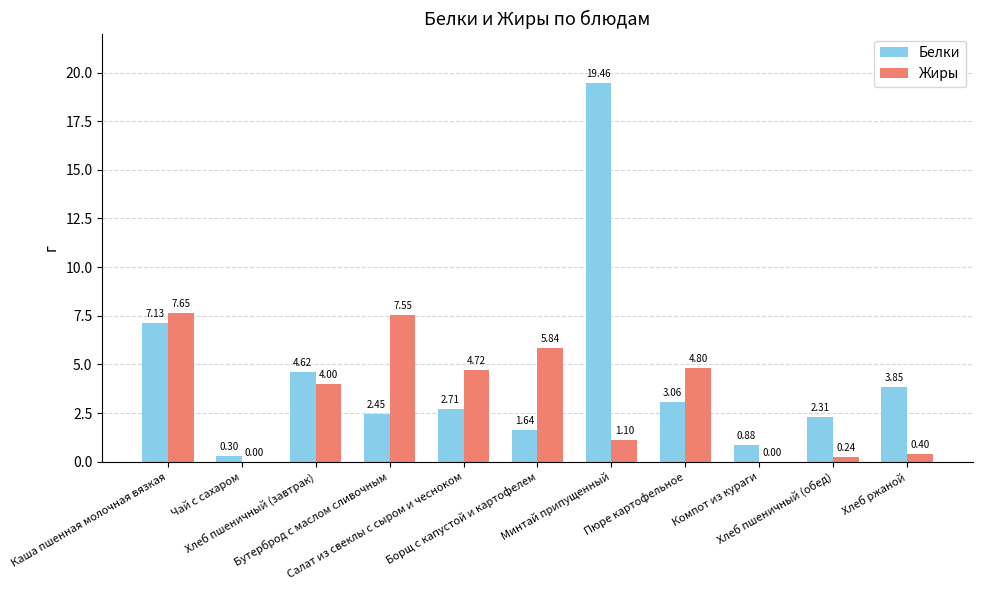

Which series has the largest total across all categories?

Белки